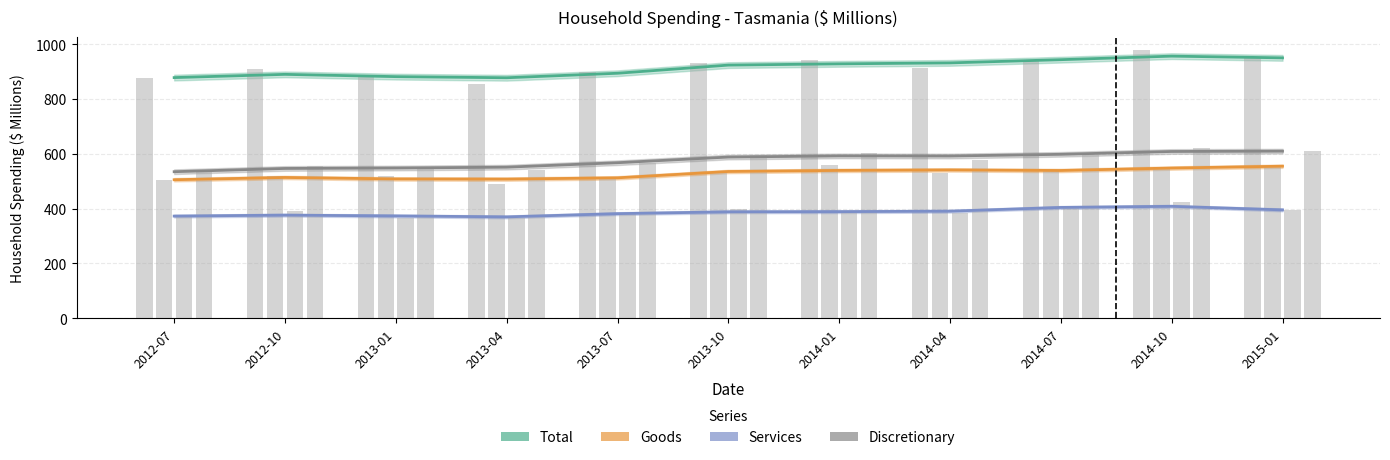

Rank the categories by Discretionary value from highest to lowest.

2015-01, 2014-10, 2014-07, 2014-01, 2014-04, 2013-10, 2013-07, 2013-04, 2013-01, 2012-10, 2012-07